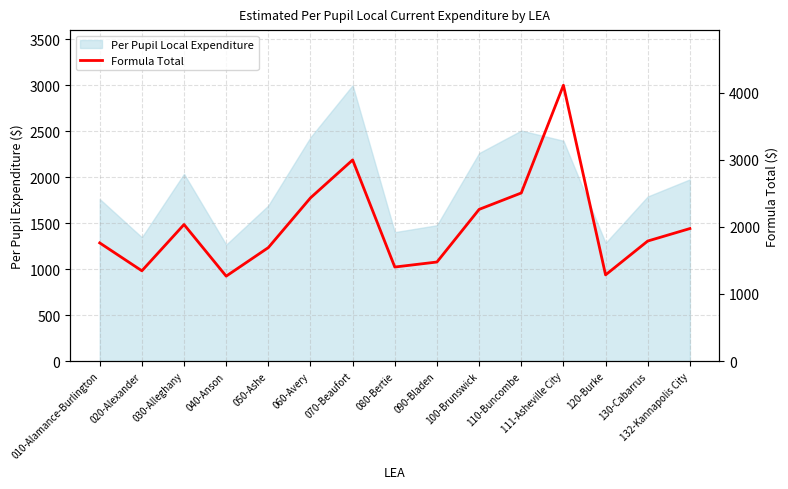

How many values are below 1790?

7